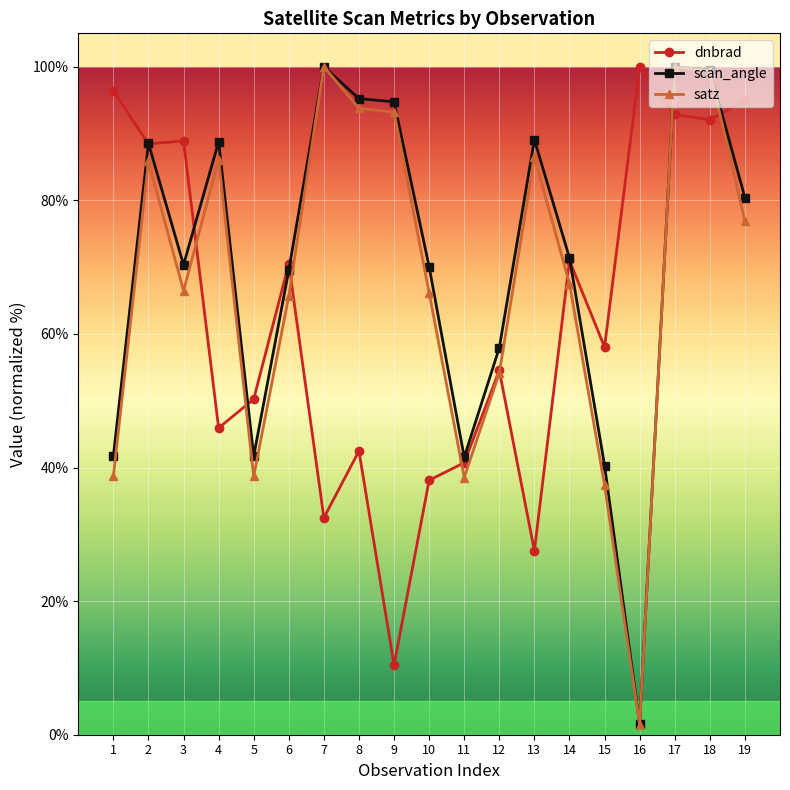

How many data points in satz are less than 67?

9